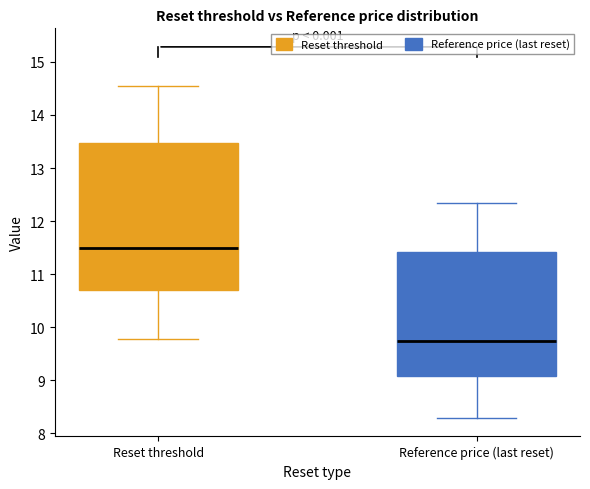

Comparing the boxes themselves (not the whiskers), which one is the tallest?

Reset threshold